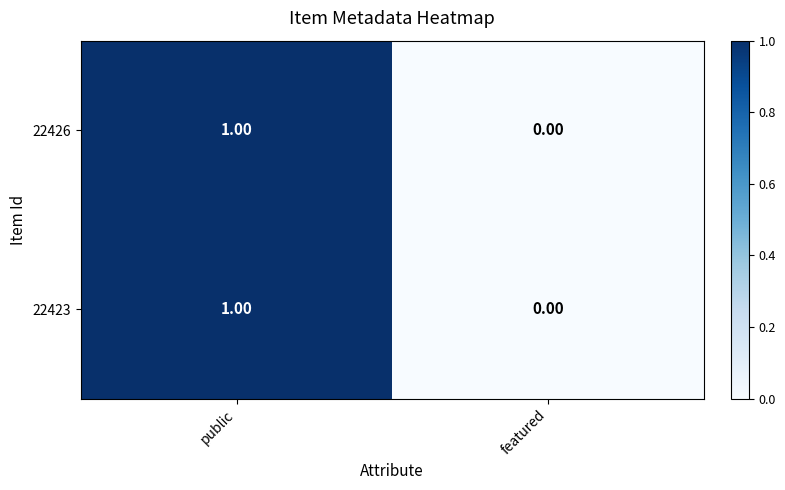

List the labels in order of 22423 value, largest first.

public, featured